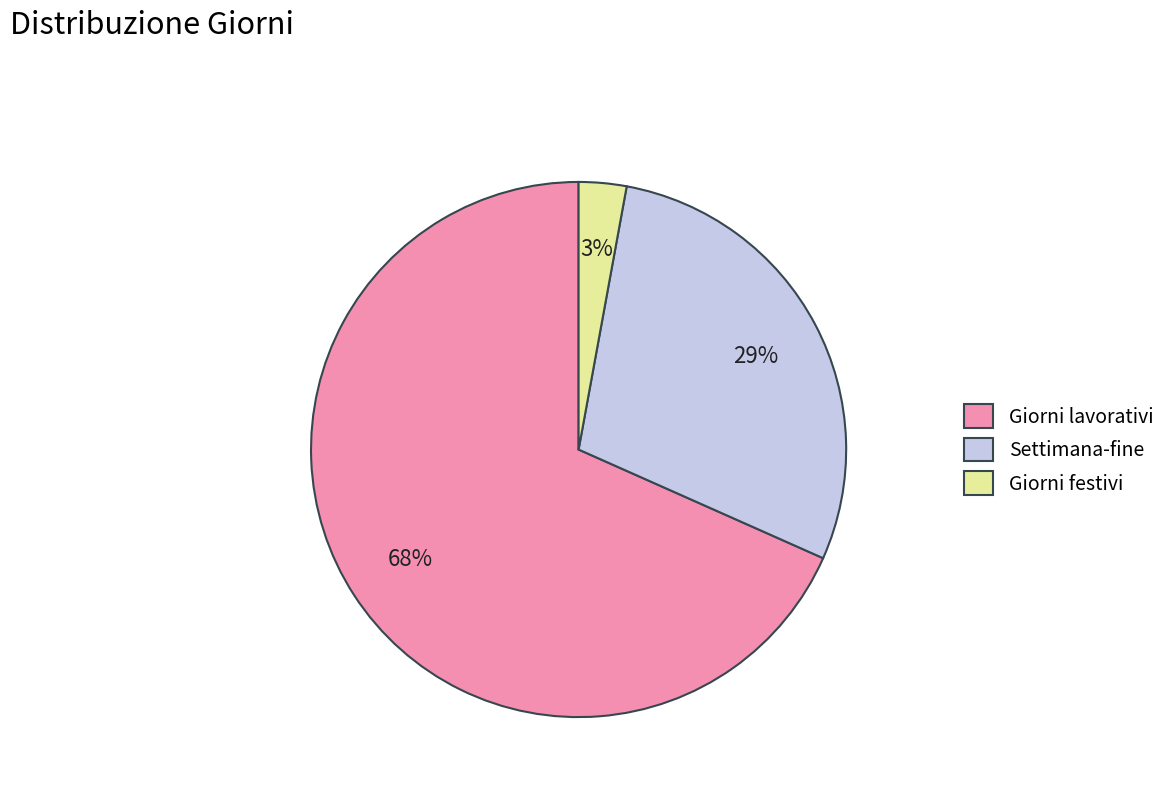

How many segments does this pie chart have?

3